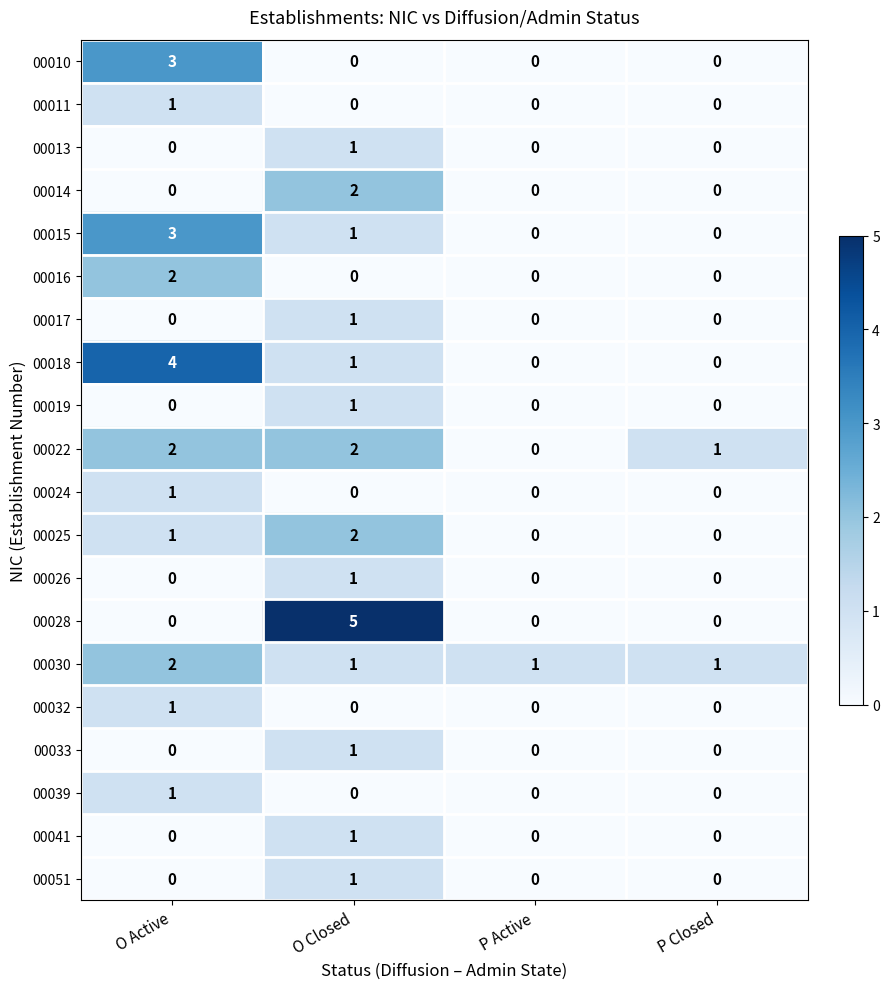

At how many categories does at least one series exceed 0?

4